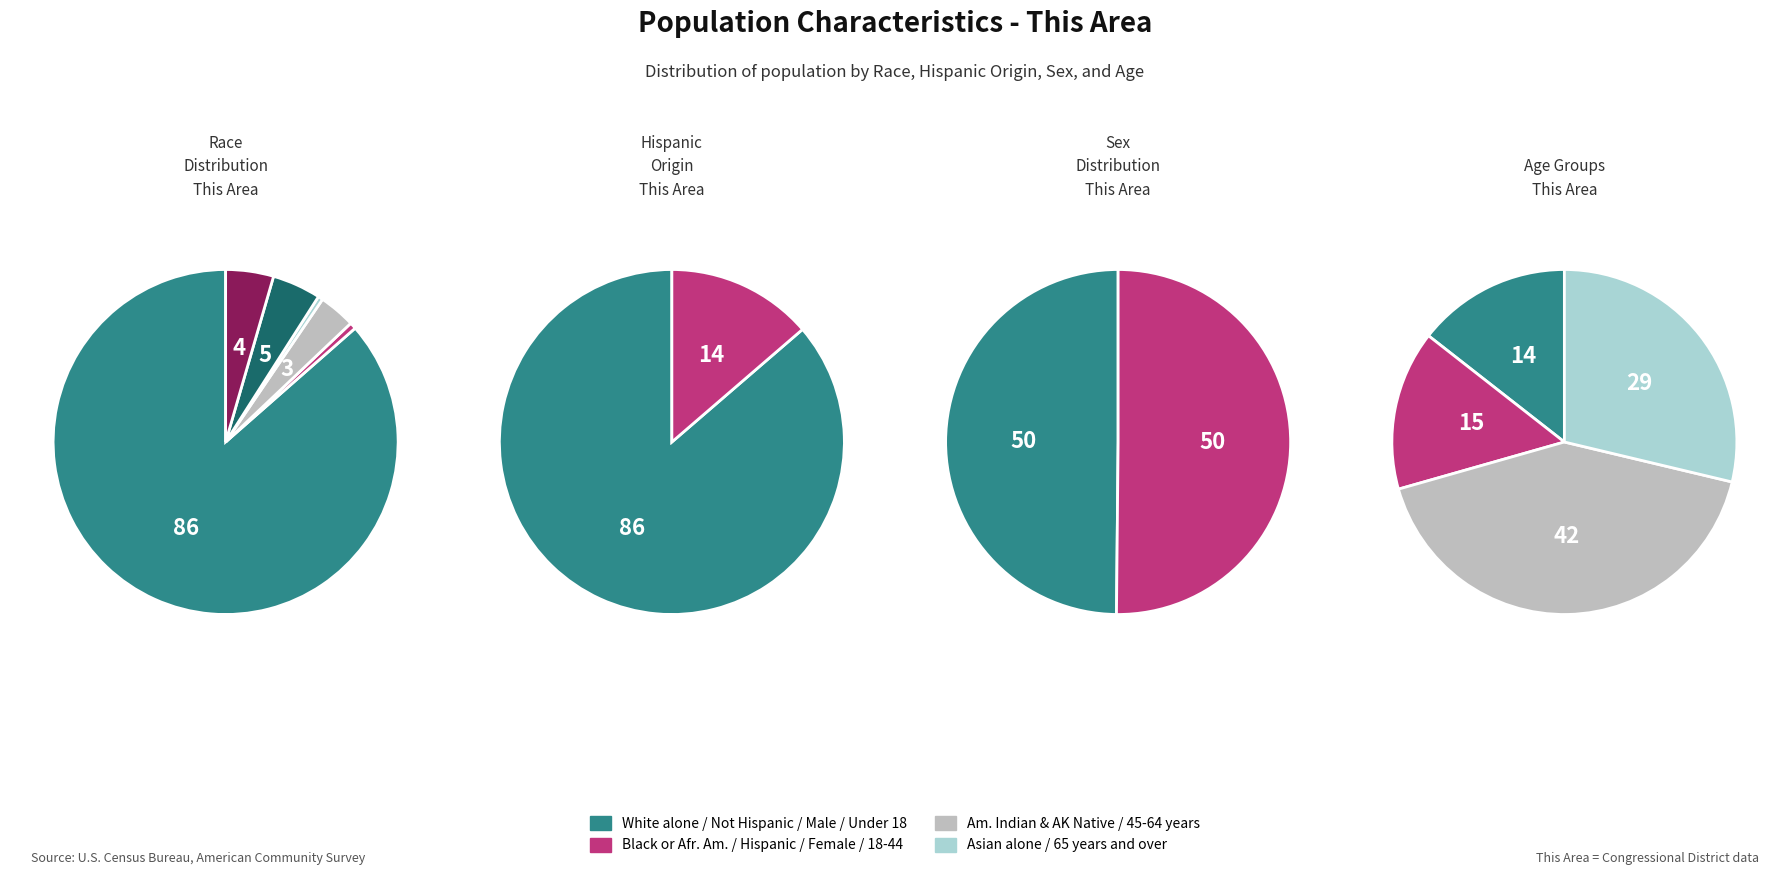

To the nearest percent, what is the difference between the 0 and 1 slice percentages?

4%